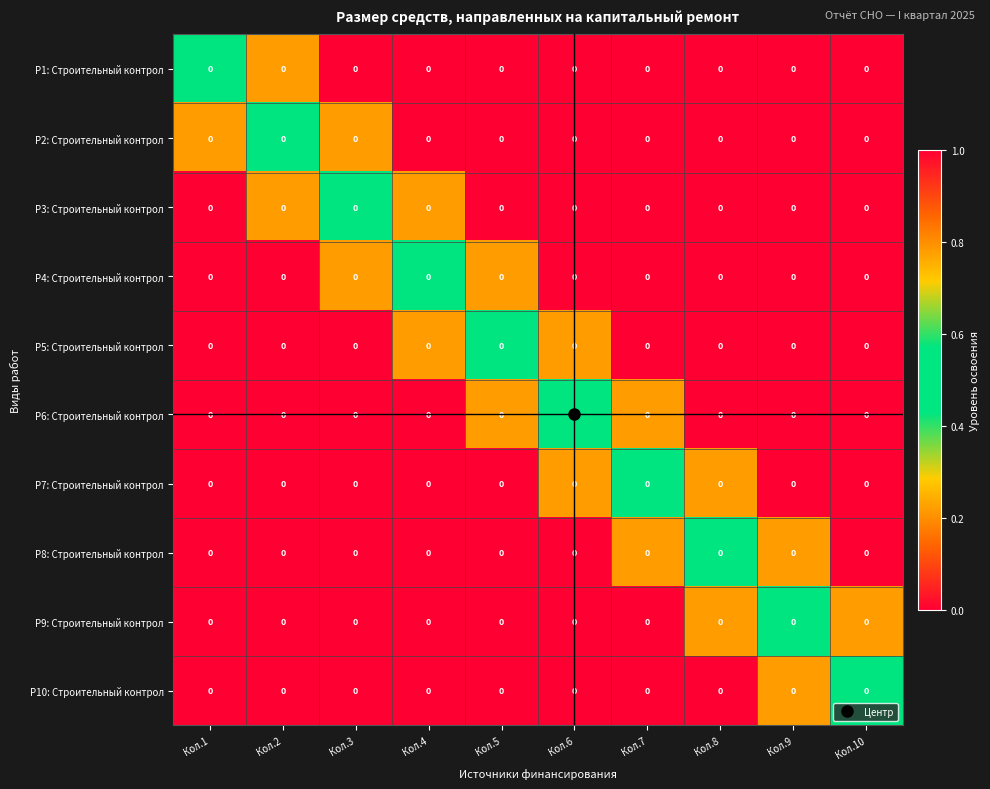

What is the difference between the second highest and second lowest values in the Р10: Строительный контрол series?

0.2